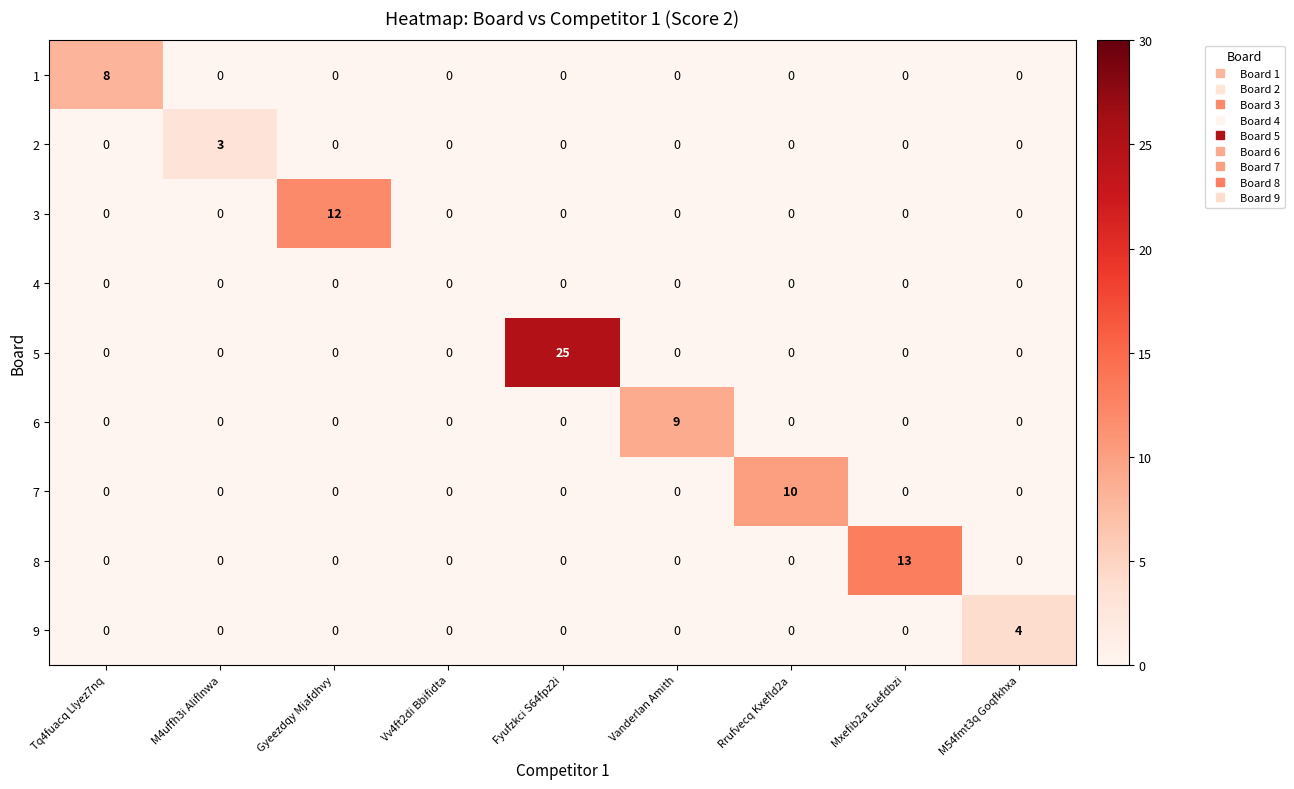

The 5 series shows 8 at Vv4ft2di Bbifidta. True or false?

False